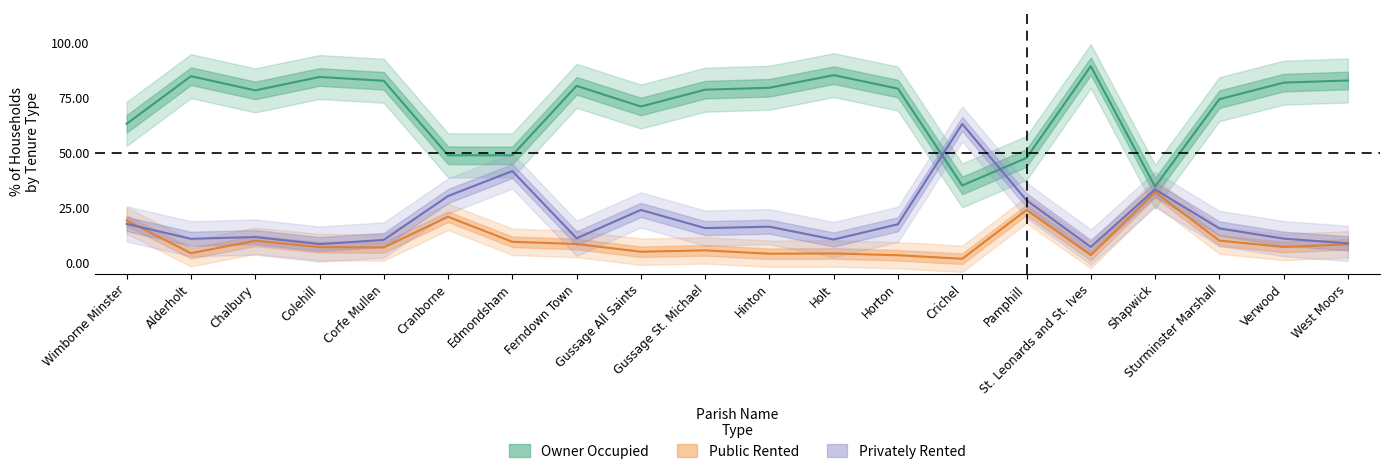

What is the minimum value shown in the chart?

1.8